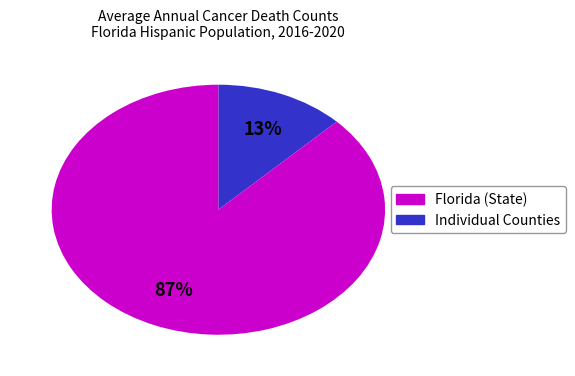

Does any single category account for the majority?

Yes